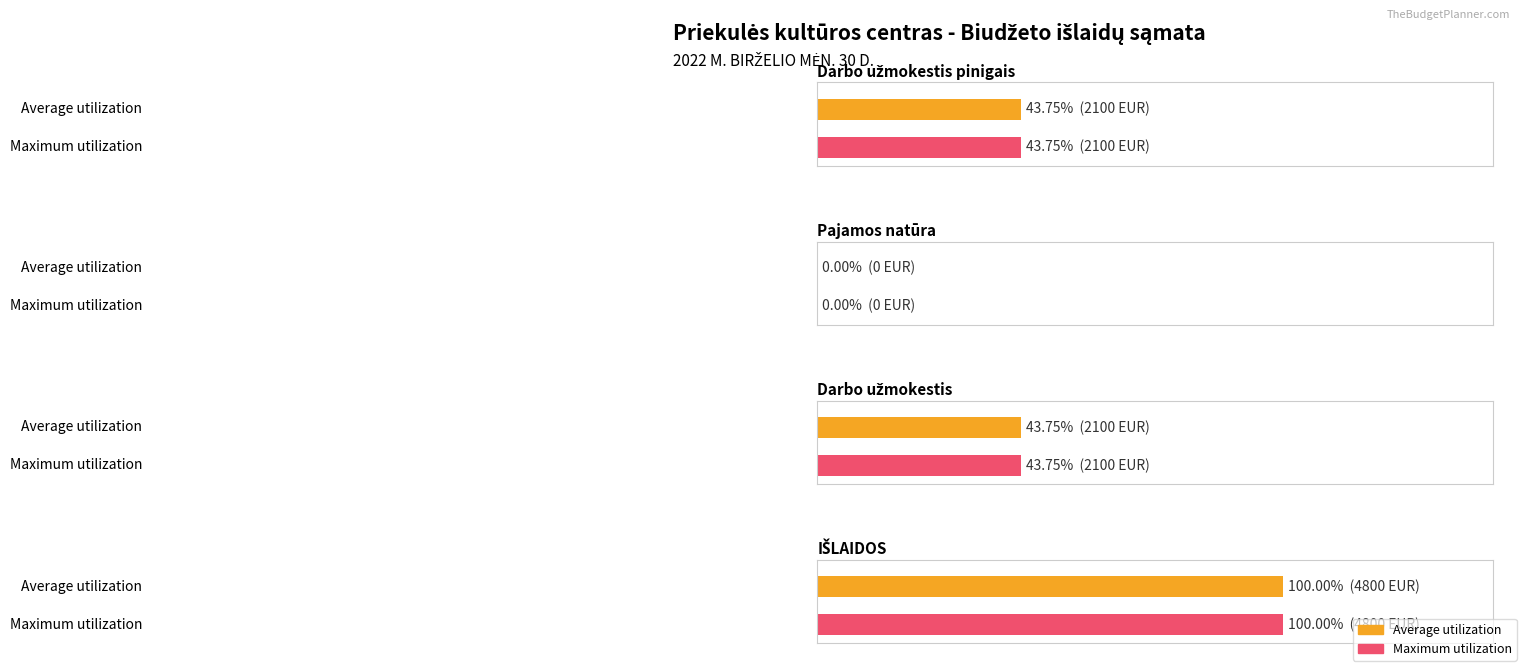

The Maximum utilization series shows 2100 at Darbo užmokestis pinigais. True or false?

True